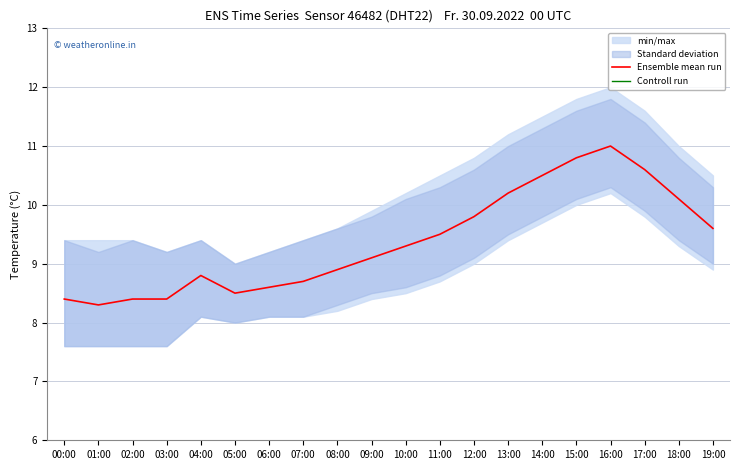

What is the minimum value for Ensemble mean run?

8.3